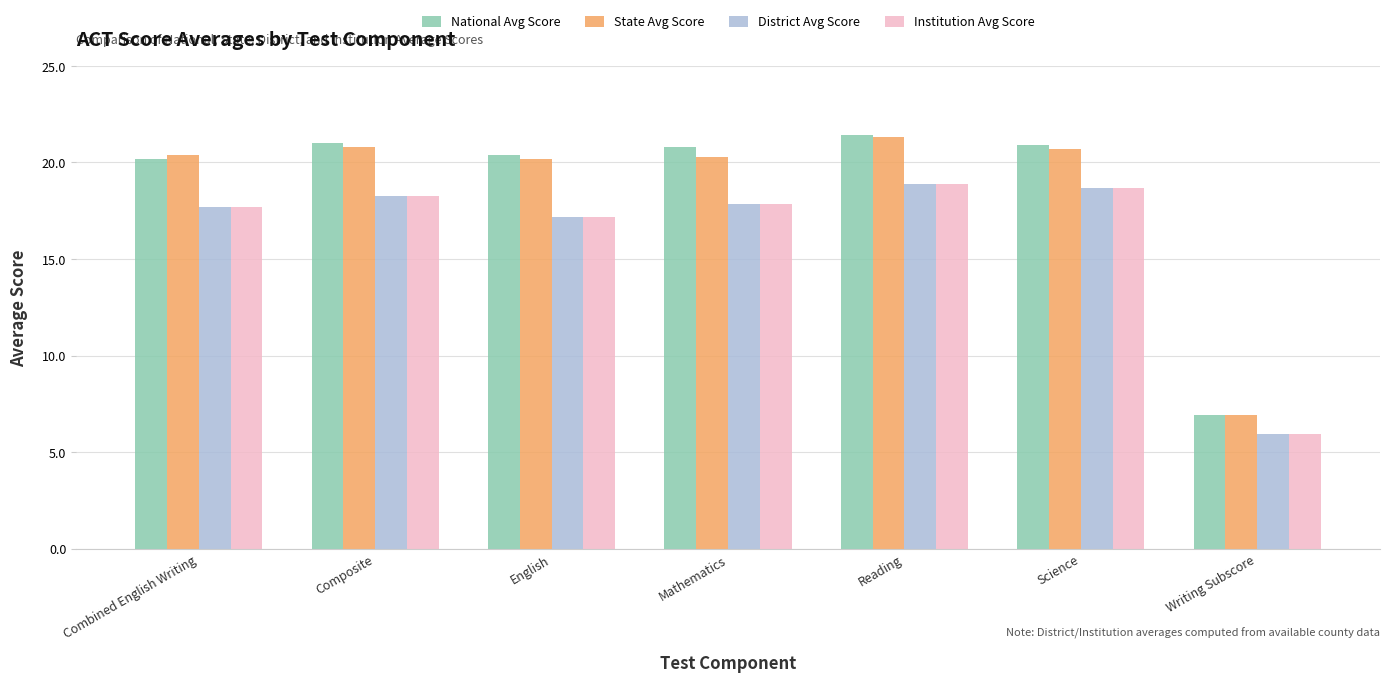

At which category does the chart reach its minimum across all series?

Writing Subscore